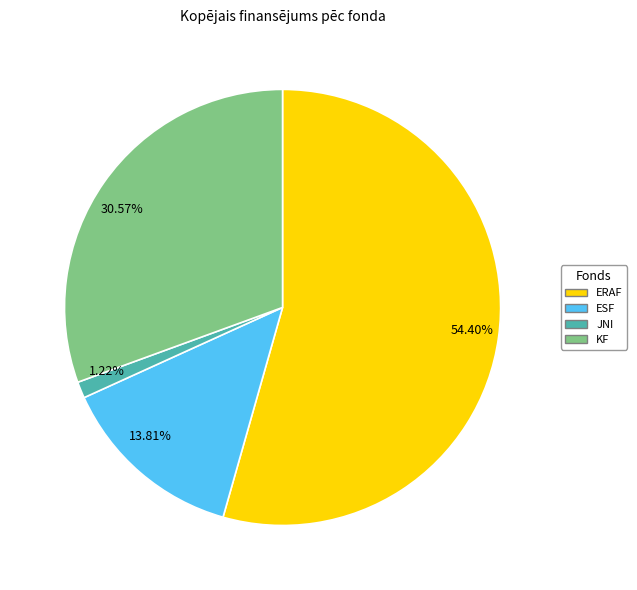

Which has a higher value, ERAF or JNI?

ERAF